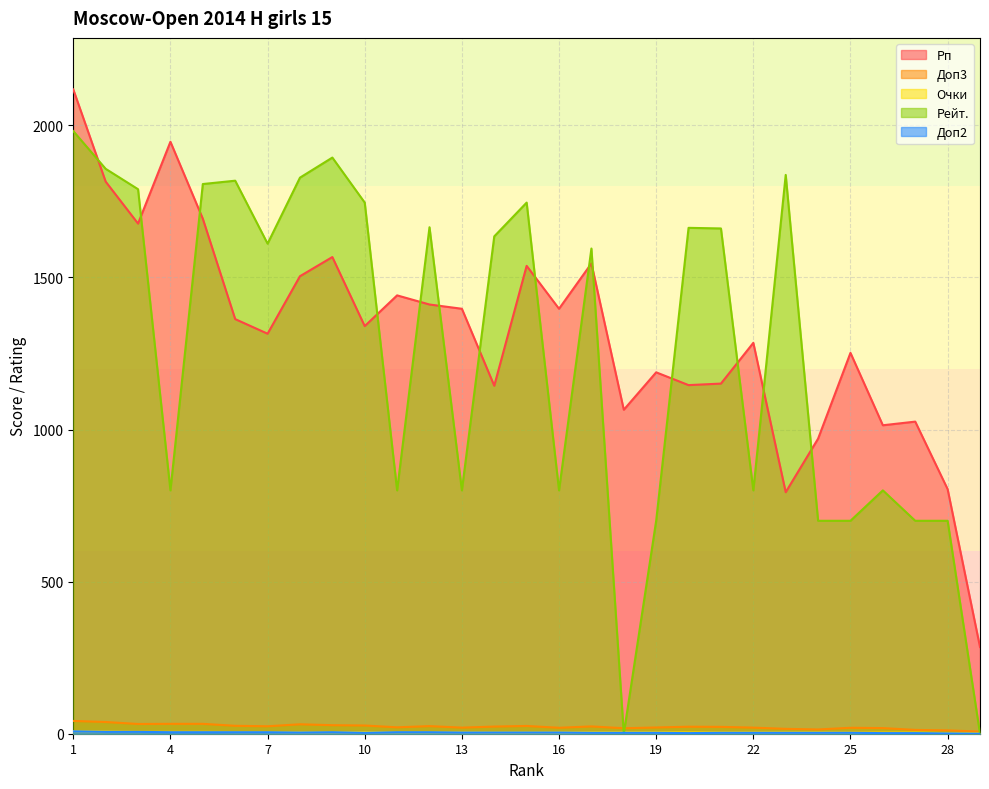

At 20, list the series in order from largest to smallest.

Рейт., Рп, Доп3, Очки, Доп2